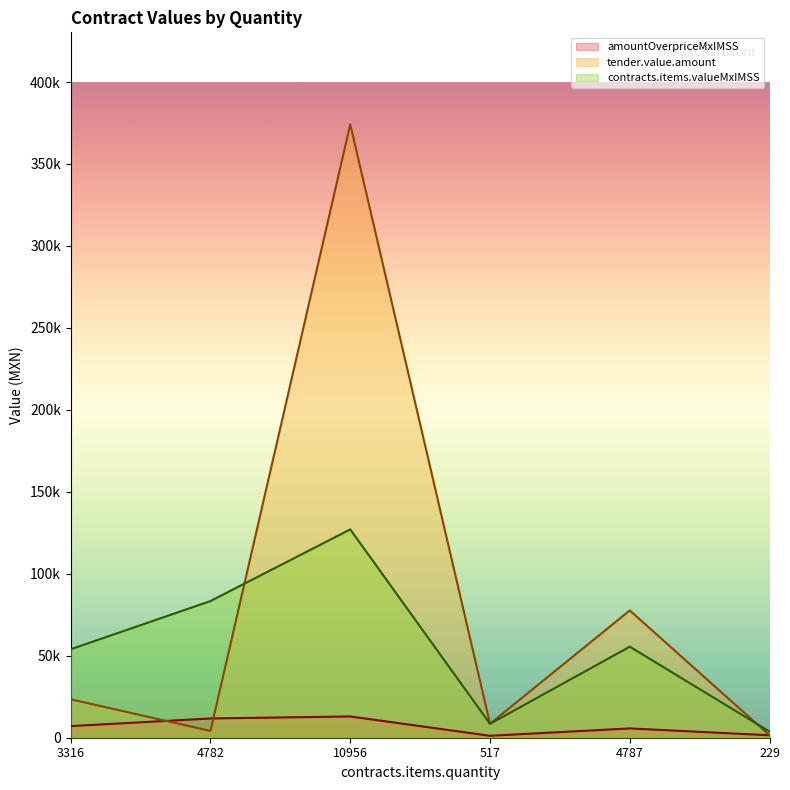

What is the minimum value shown in the chart?

1177.2